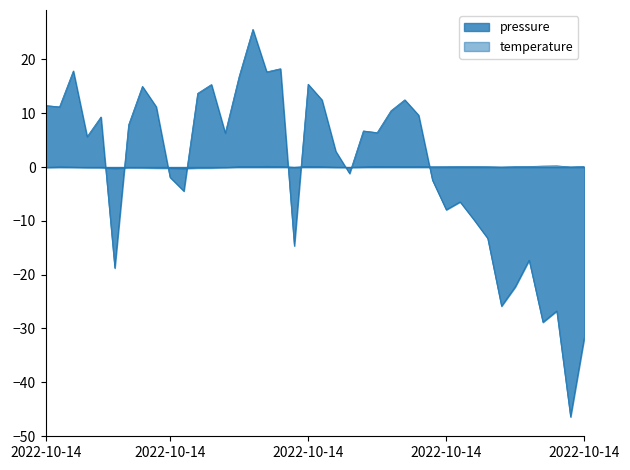

Which series has the largest range (max minus min)?

pressure